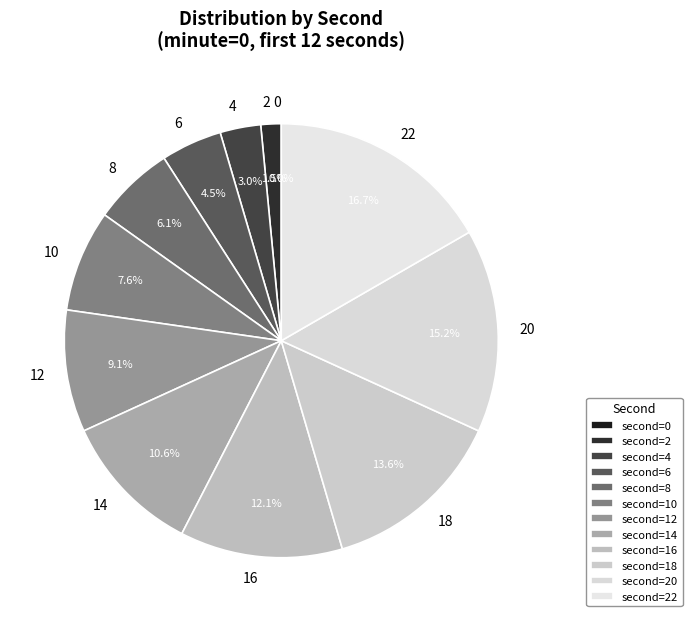

To the nearest percent, what is the combined percentage of 16 and 10?

20%